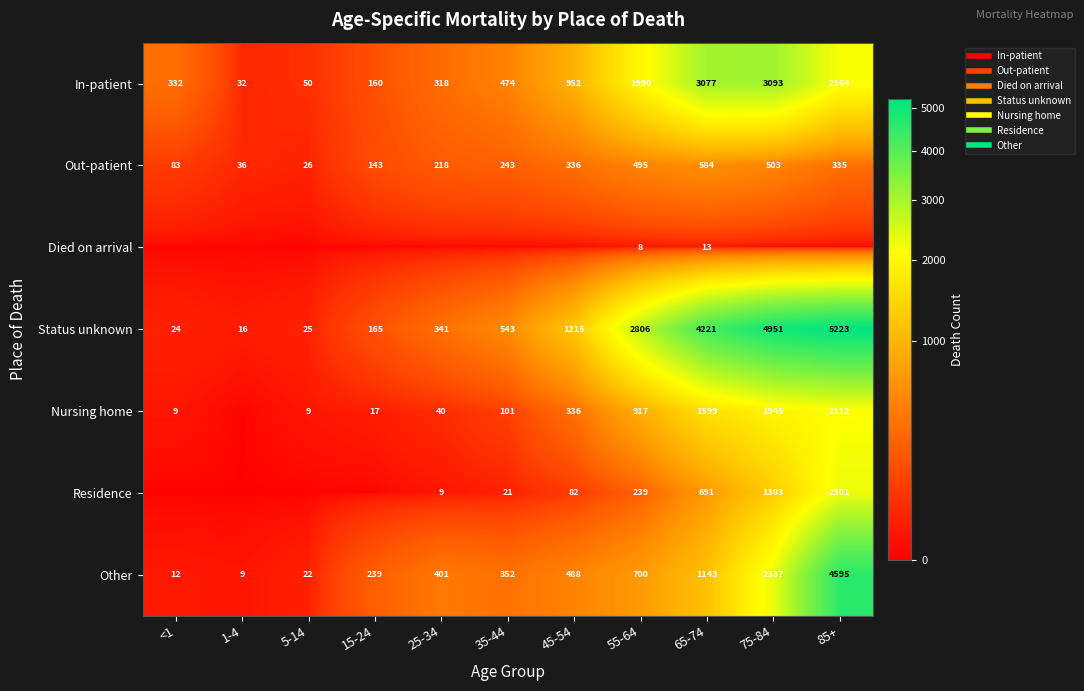

At which category is the sum across all series the highest?

85+